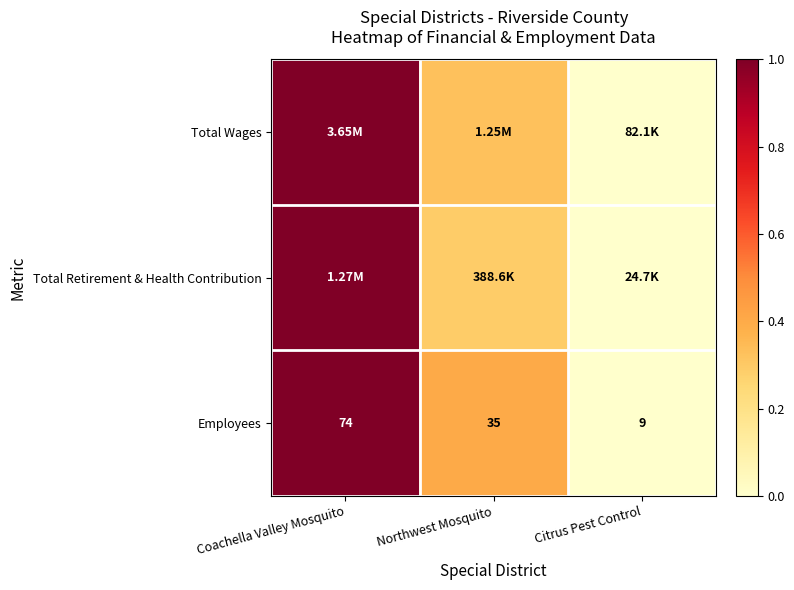

Rank the categories by Employees value from highest to lowest.

Coachella Valley Mosquito, Northwest Mosquito, Citrus Pest Control